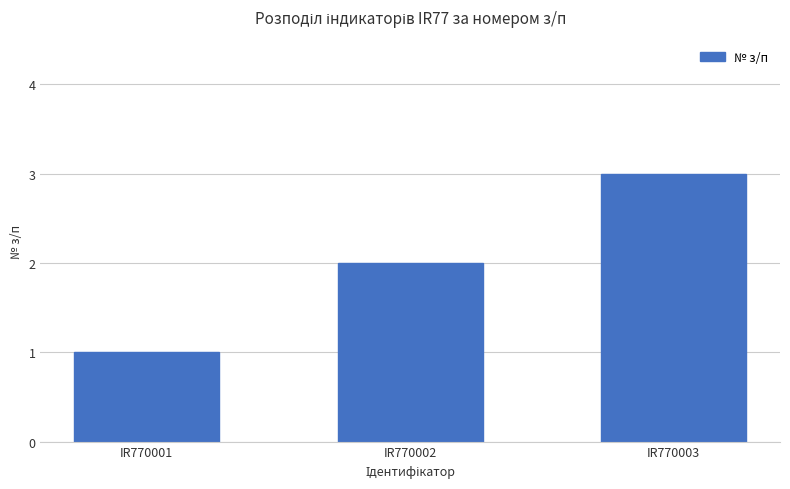

Reading left to right, what are all the values shown in this chart?

IR770001=1	IR770002=2	IR770003=3